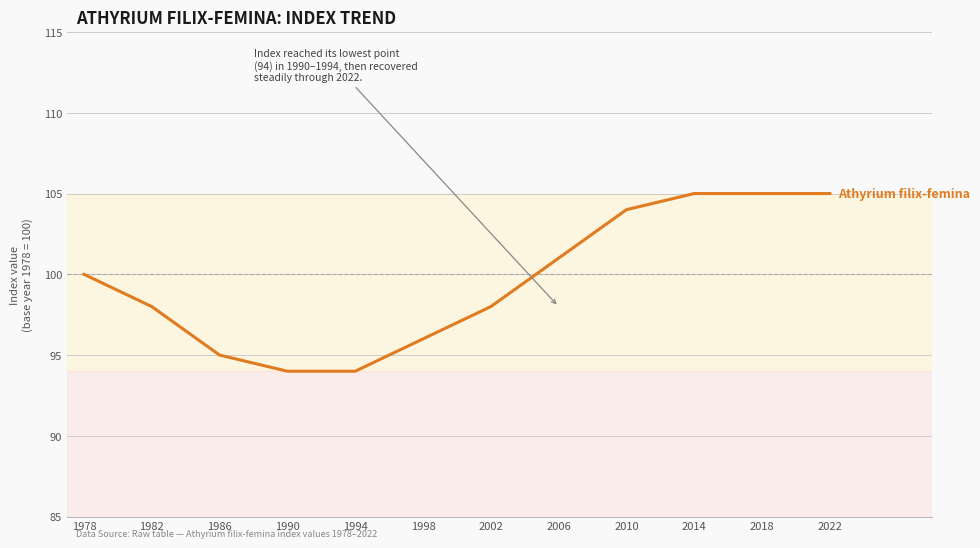

Reading left to right, extract all data points from this chart.

100	98	95	94	94	96	98	101	104	105	105	105